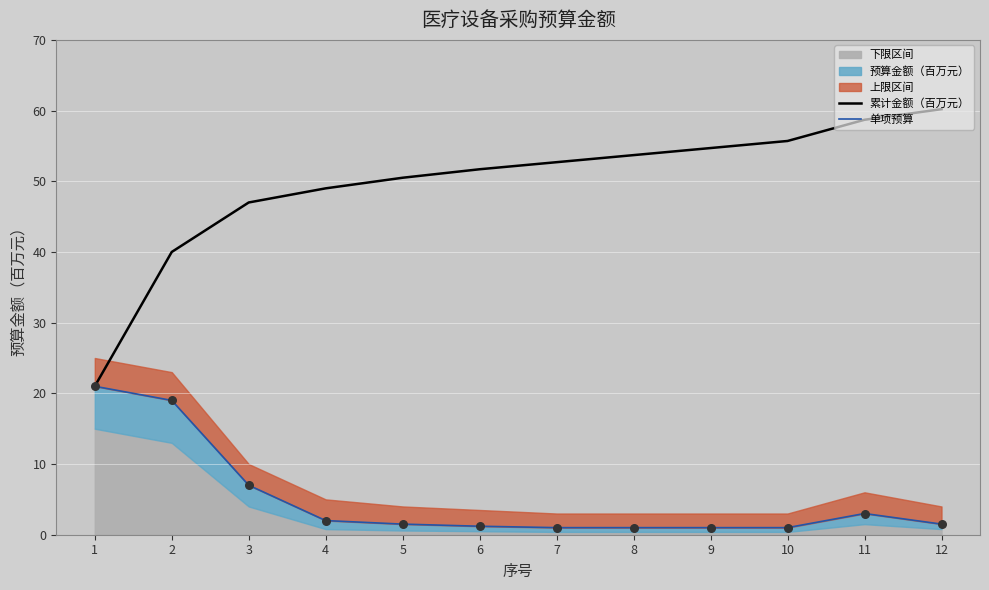

At which category is the sum across all series the highest?

11